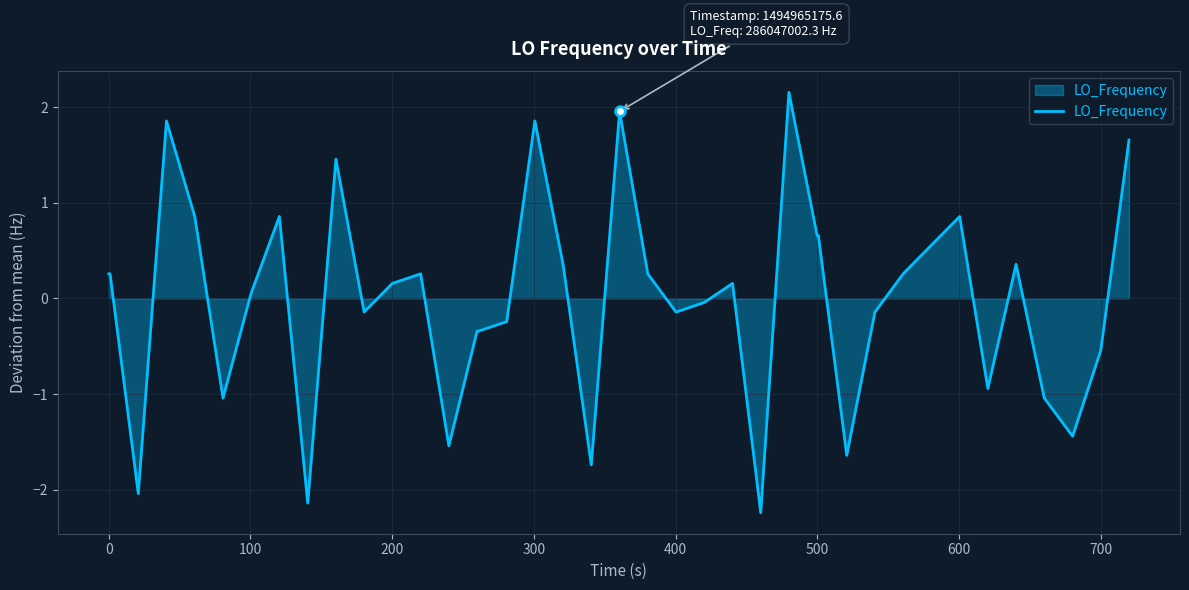

What is the maximum value shown in the chart?

2.2